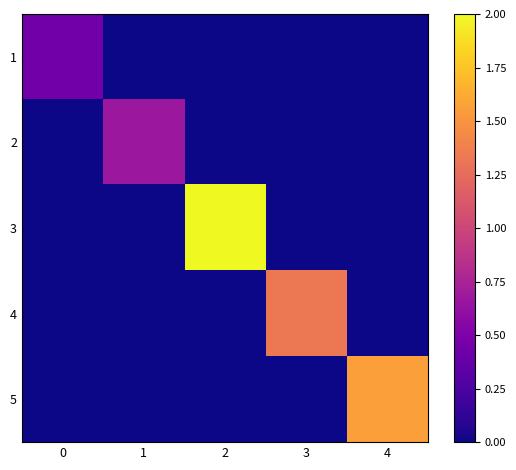

Between 3 and 1, which is larger?

3